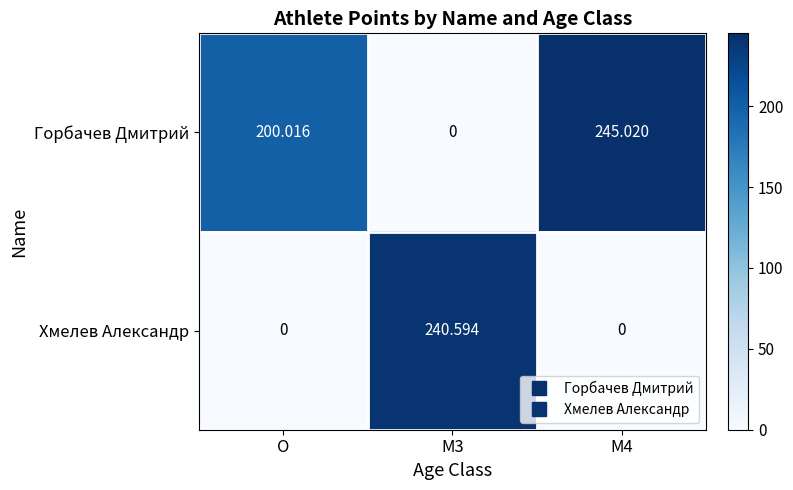

At which label does Горбачев Дмитрий first exceed 200?

O